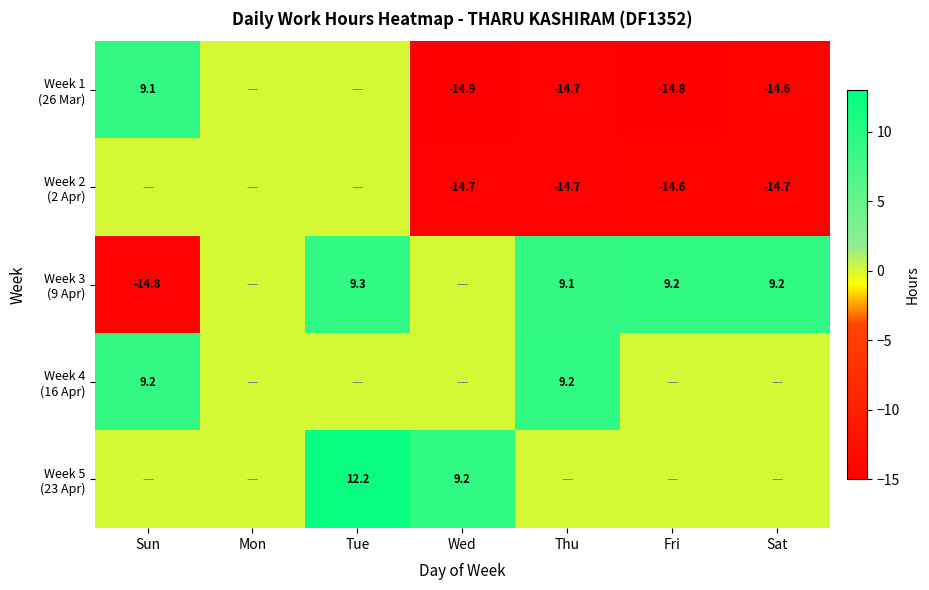

How many negative values does the Week 2 (2 Apr) series have?

4